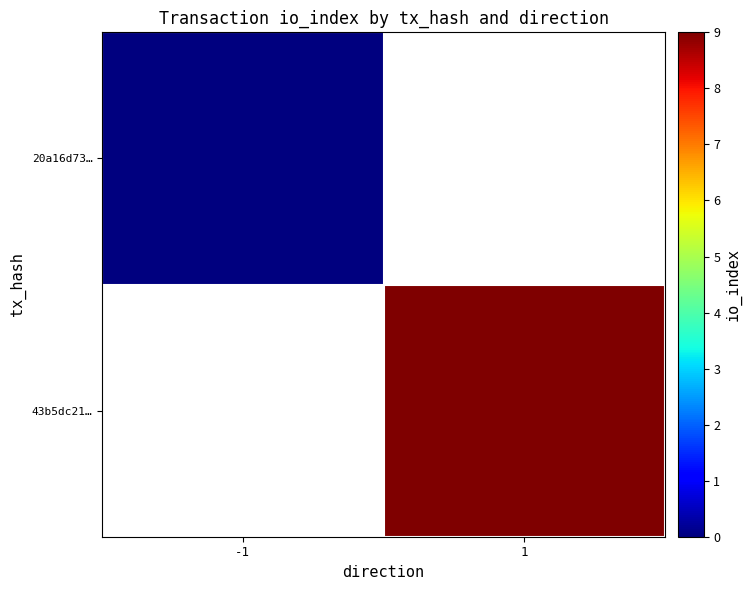

The 43b5dc21… series shows 9.0 at 1. True or false?

True